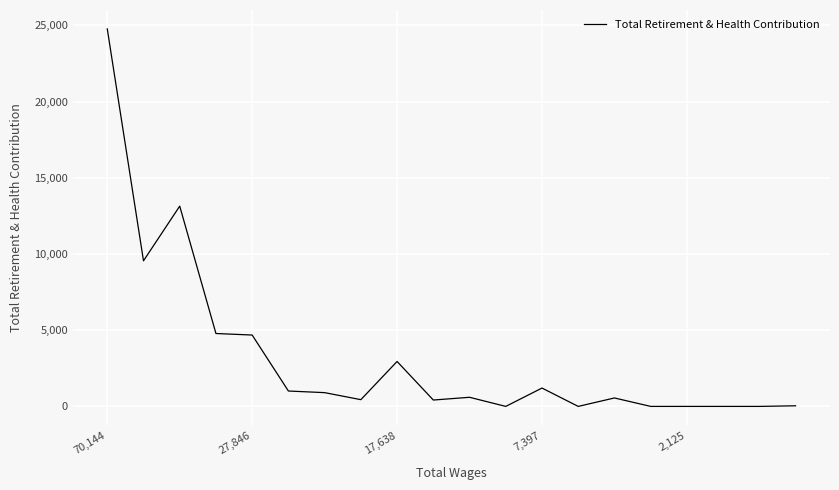

What is the greatest value displayed?

24765